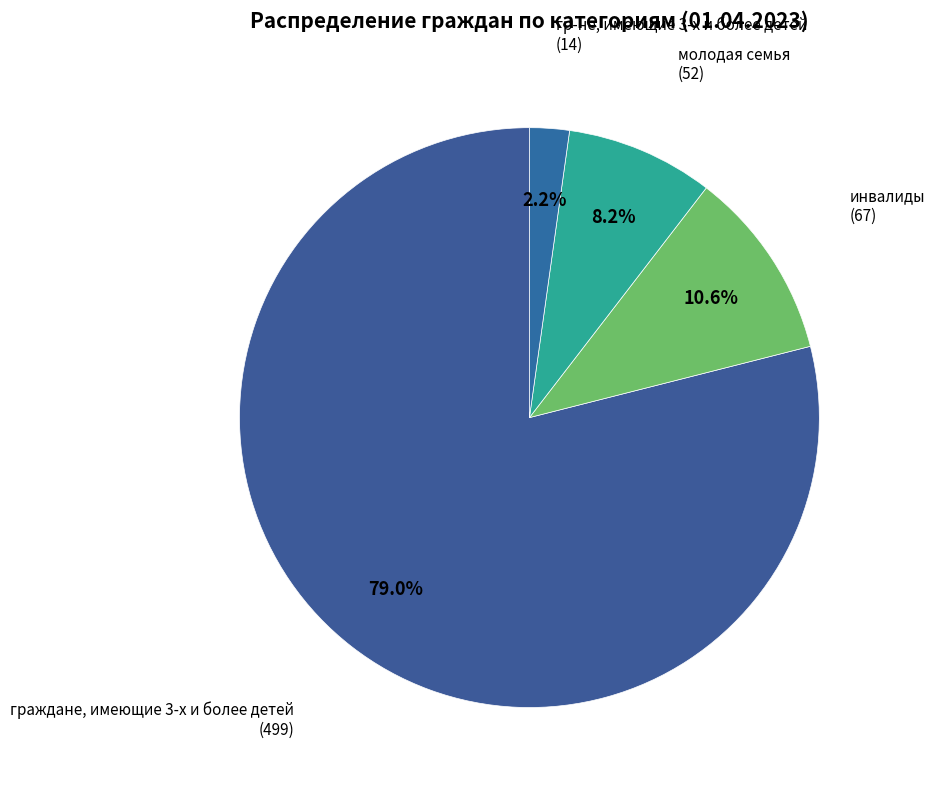

How many segments does this pie chart have?

4